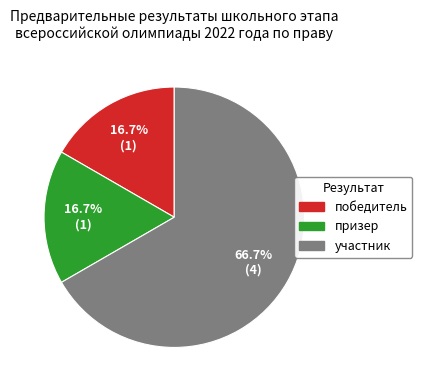

Is the sum of призер and участник greater than half?

Yes